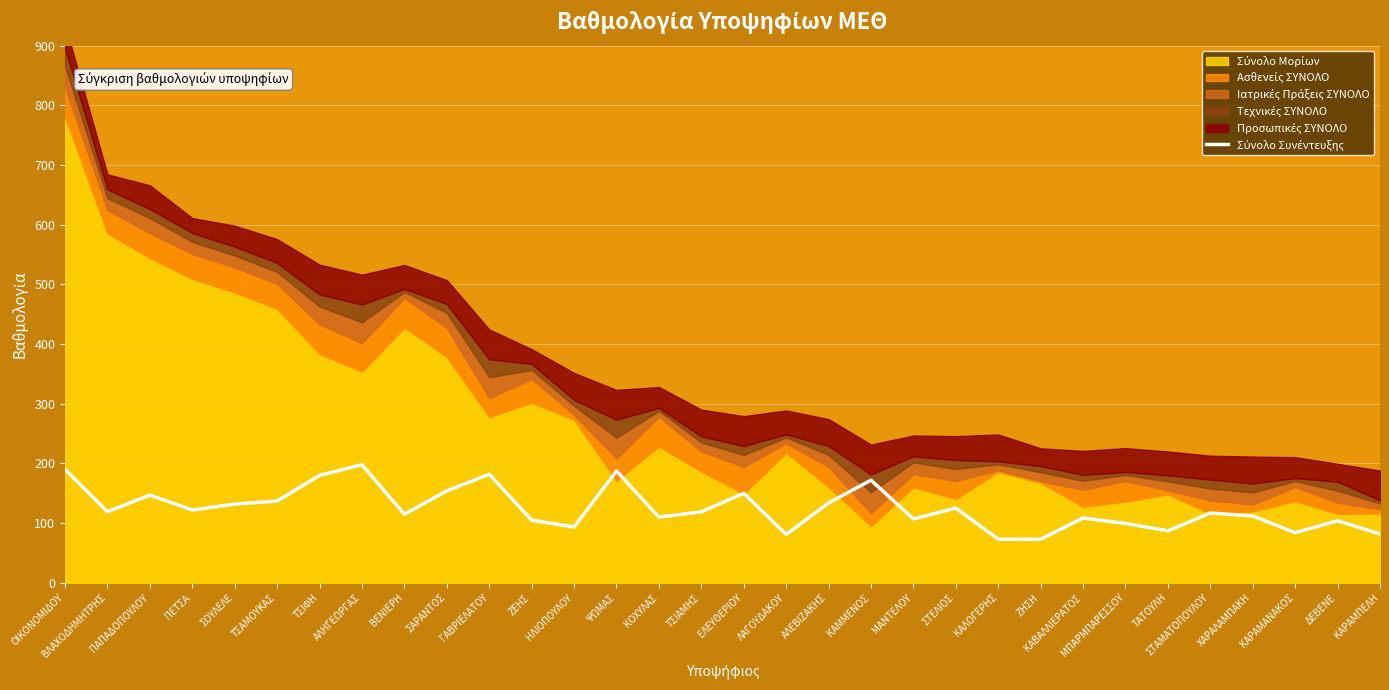

Where is the first local minimum?

ΒΛΑΧΟΔΗΜΗΤΡΗΣ